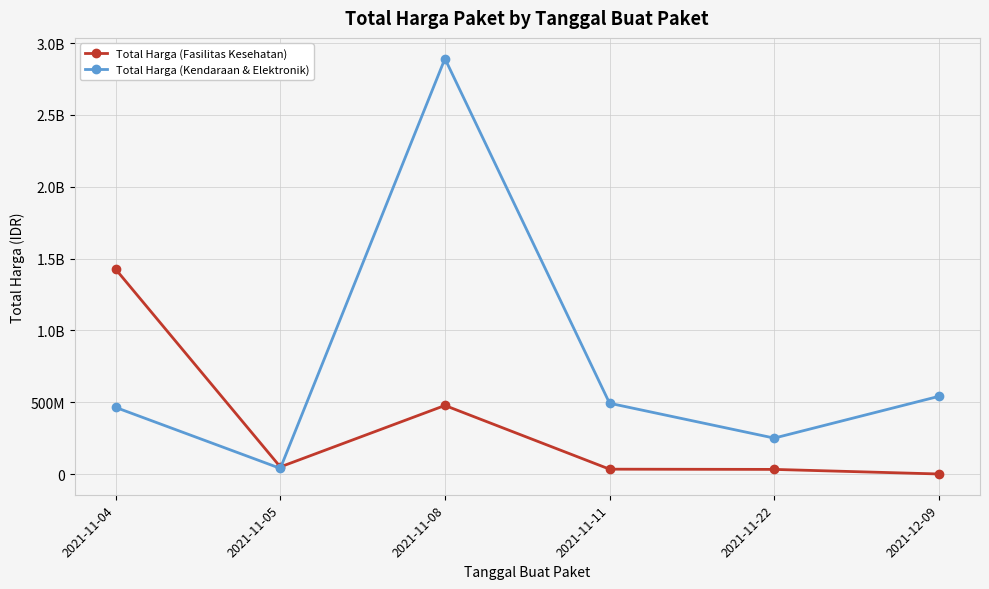

Does the chart have visible grid lines?

Yes